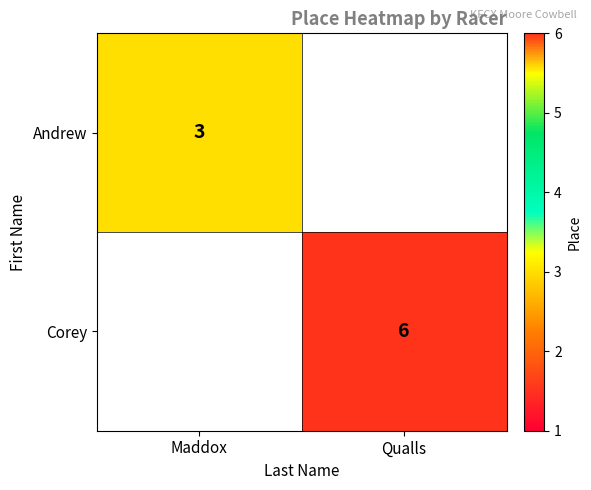

True or false: Corey has a value of 2 at Qualls.

False